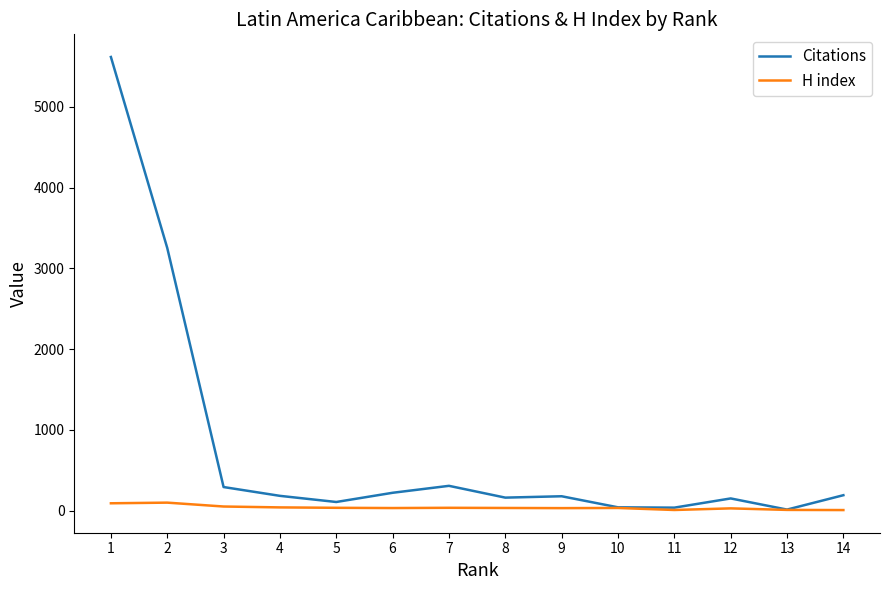

At 2, list the series in order from largest to smallest.

Citations, H index